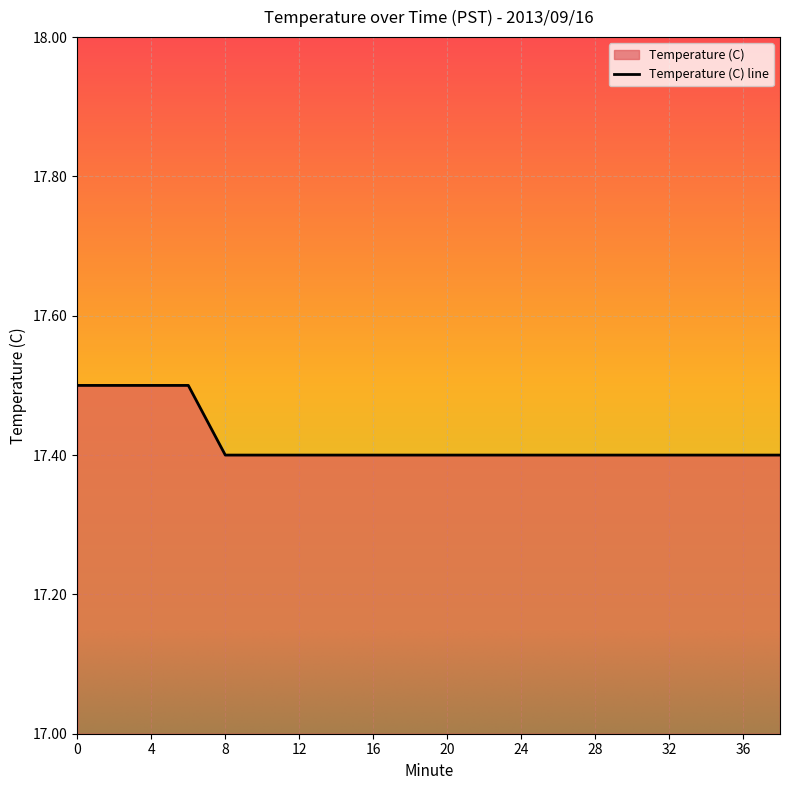

What is the sum of all values?

348.4